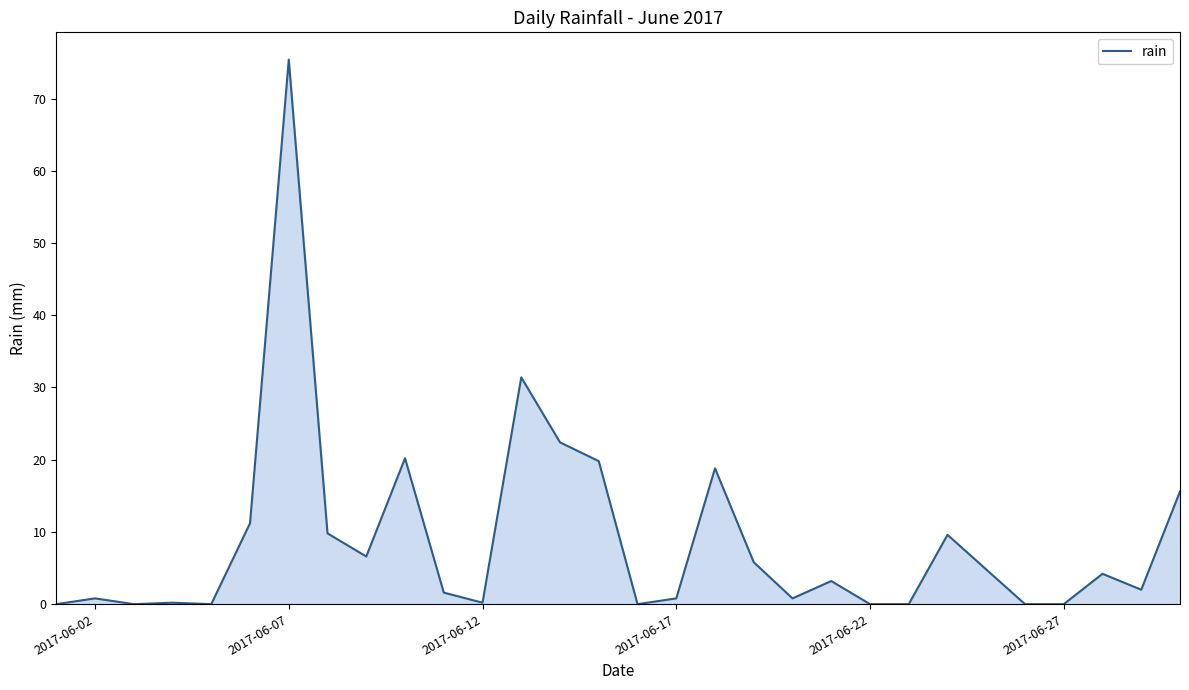

Count the number of data series in this chart.

1